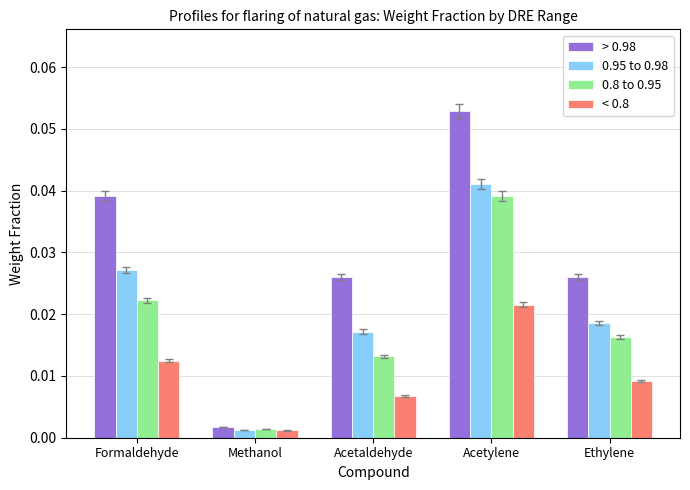

How many bars are there in each group?

4